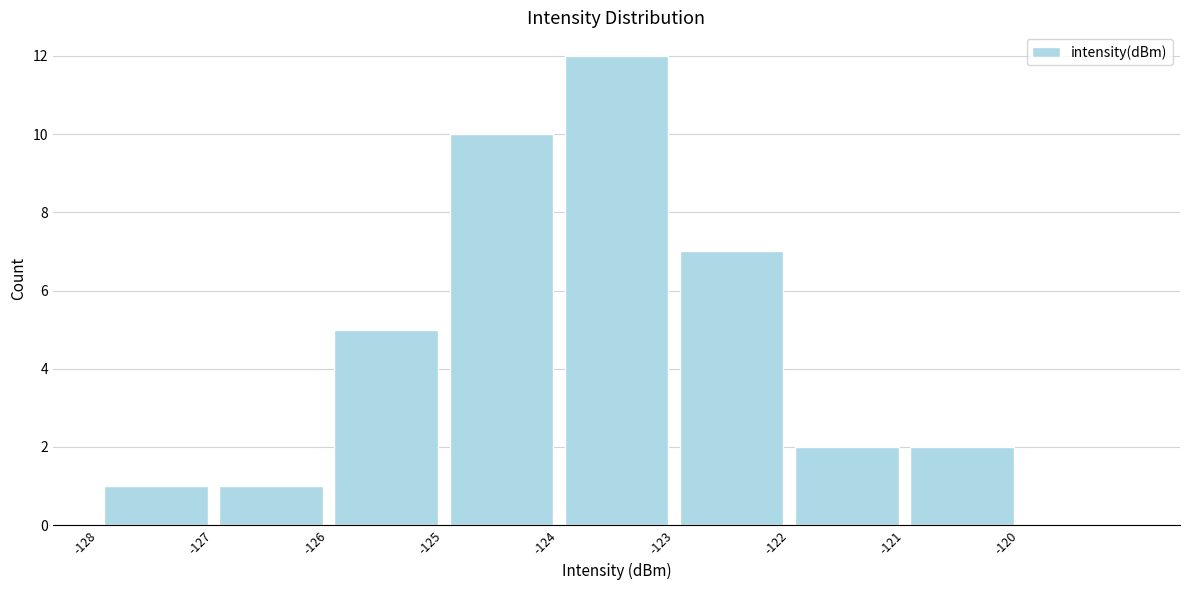

Reading left to right, transcribe this chart: for each bar, give the range it covers on the x-axis and its height. The values are not printed on the chart, so give them approximately, as read against the axis.

-128 to -127: 1
-127 to -126: 1
-126 to -125: 5
-125 to -124: 10
-124 to -123: 12
-123 to -122: 7
-122 to -121: 2
-121 to -120: 2
-120 to -119: 0